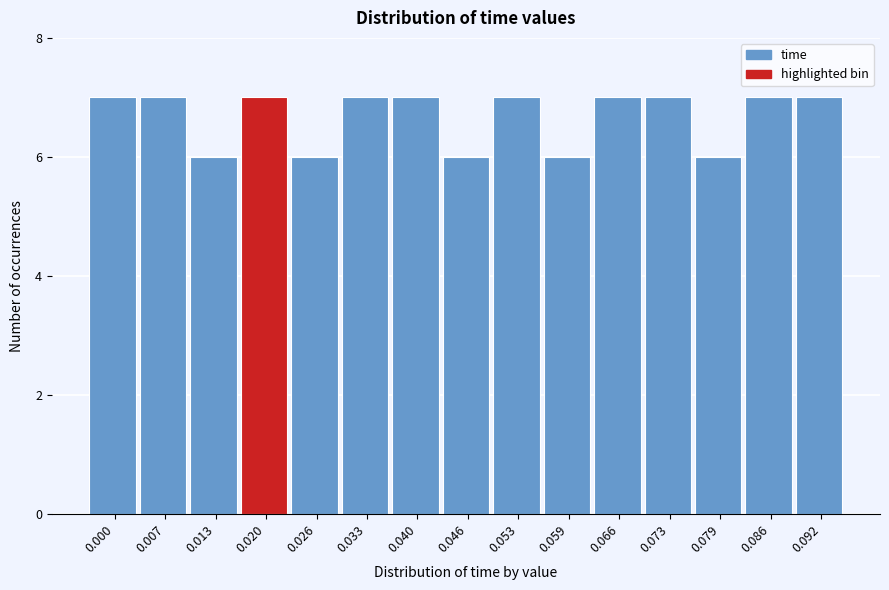

Reading left to right, extract all data points from this chart.

7	7	6	7	6	7	7	6	7	6	7	7	6	7	7